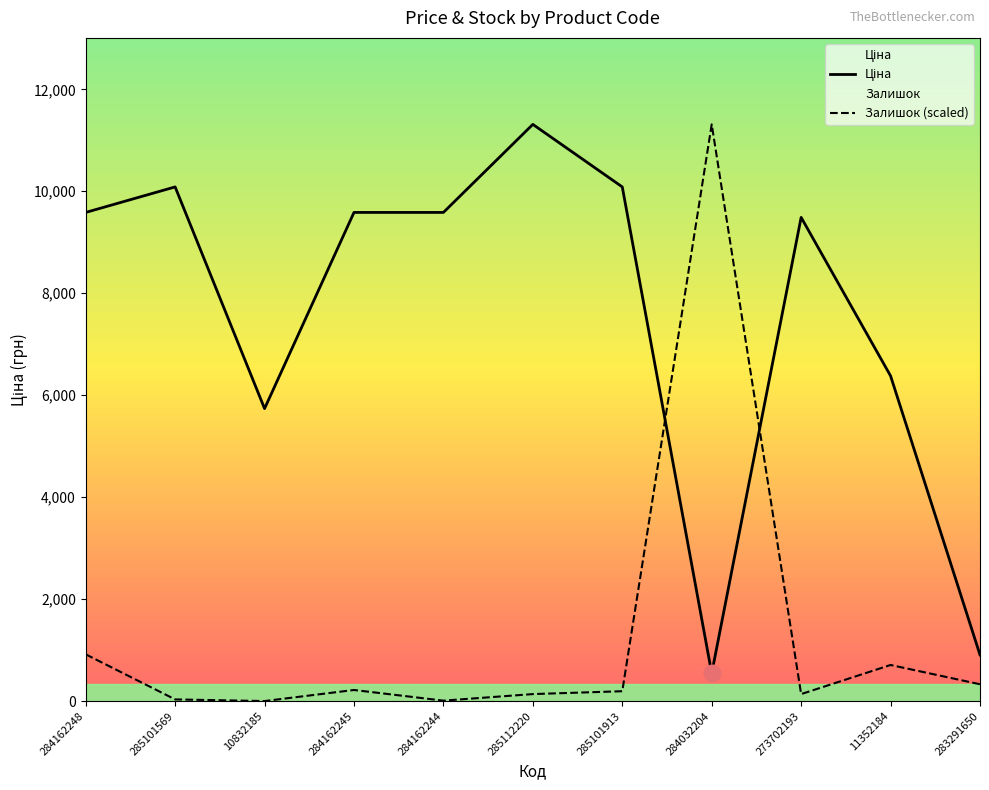

What is the sum of the Ціна values at 285112220 and 283291650?

12218.3